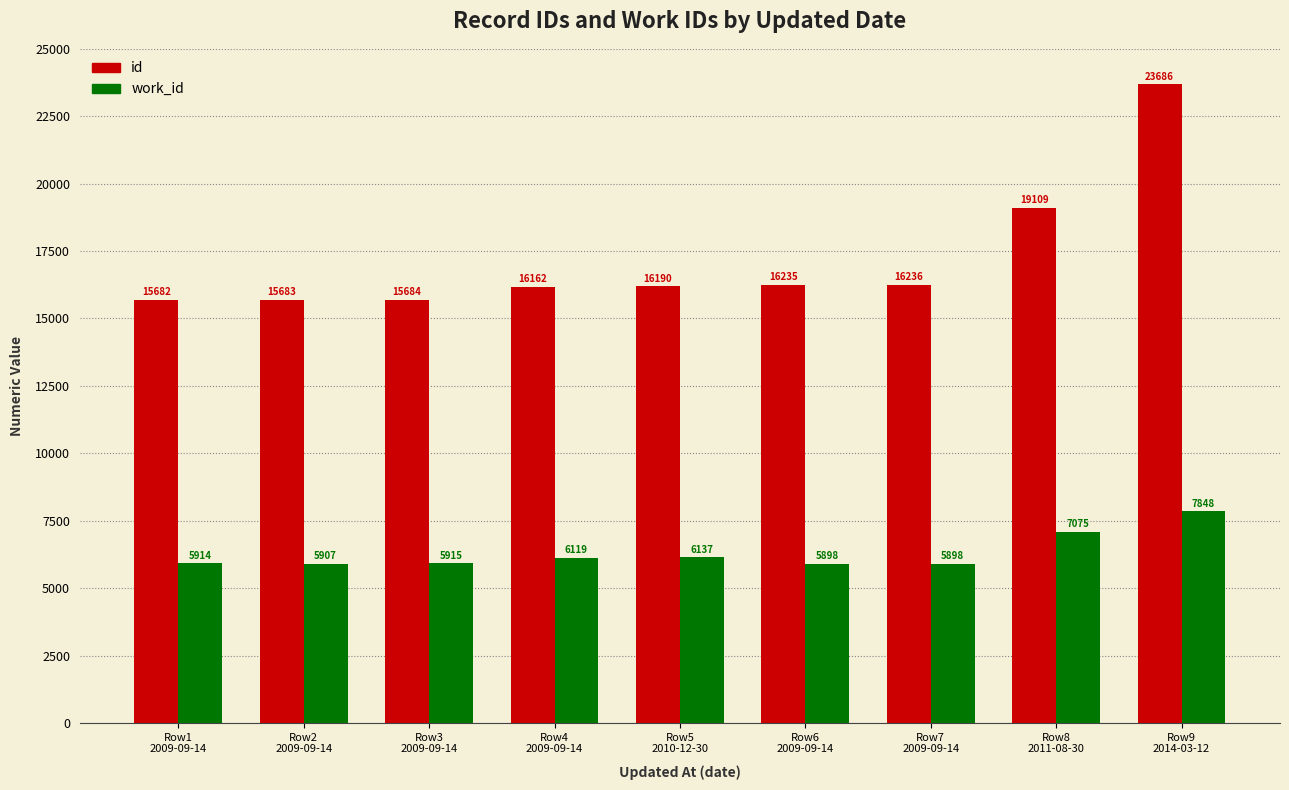

What is the total value across all series at Row1
2009-09-14?

21596